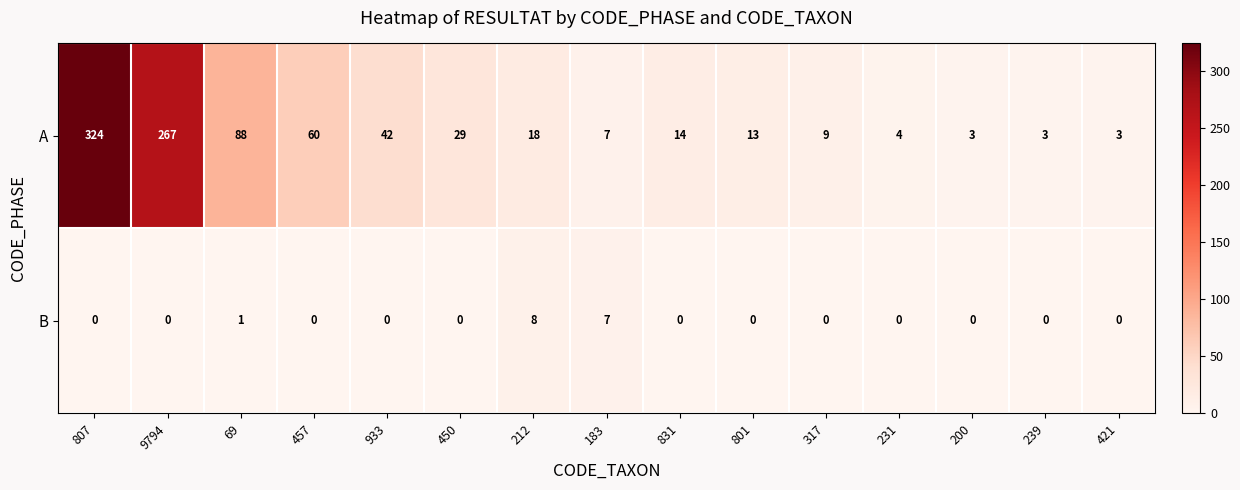

The value of B at 450 is -5. True or false?

False